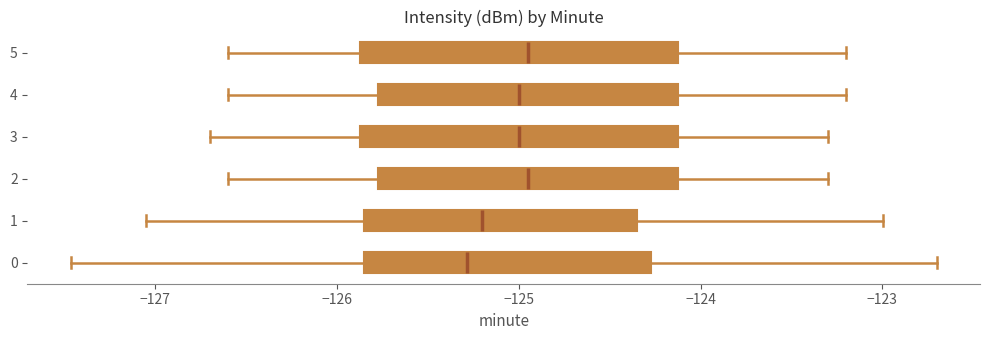

Reading bottom to top, read every box against the x-axis: the position of its median line, the range the box covers, and the ends of its whiskers. The values are not printed on the chart, so give them approximately, as read against the axis.

0: median -125.3, box -125.9 to -124.3, whiskers -127.5 to -122.7
1: median -125.2, box -125.8 to -124.3, whiskers -127.1 to -123.0
2: median -124.9, box -125.8 to -124.1, whiskers -126.6 to -123.3
3: median -125.0, box -125.9 to -124.1, whiskers -126.7 to -123.3
4: median -125.0, box -125.8 to -124.1, whiskers -126.6 to -123.2
5: median -124.9, box -125.9 to -124.1, whiskers -126.6 to -123.2